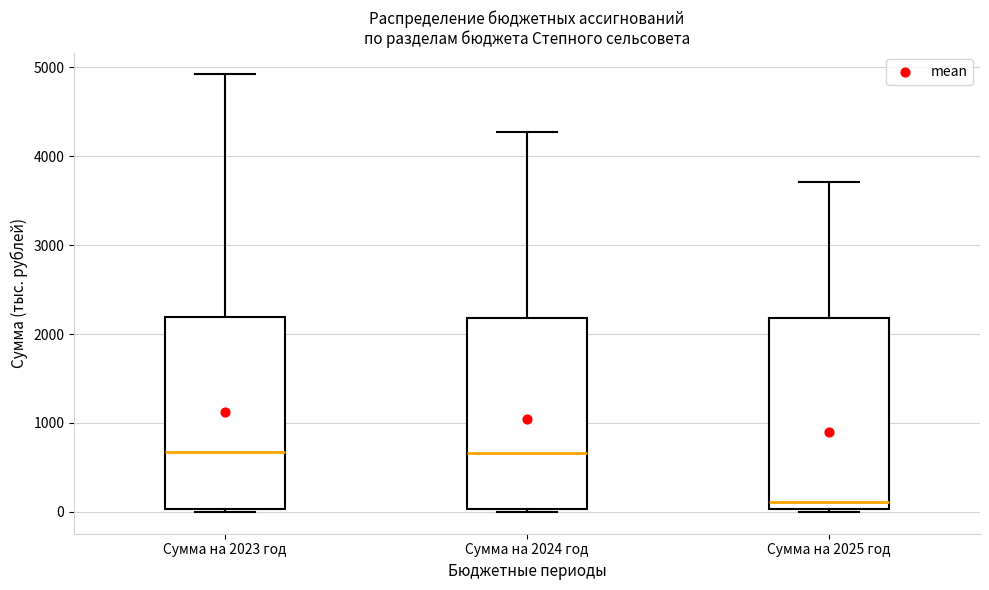

Which box has the lowest median line?

Сумма на 2025 год